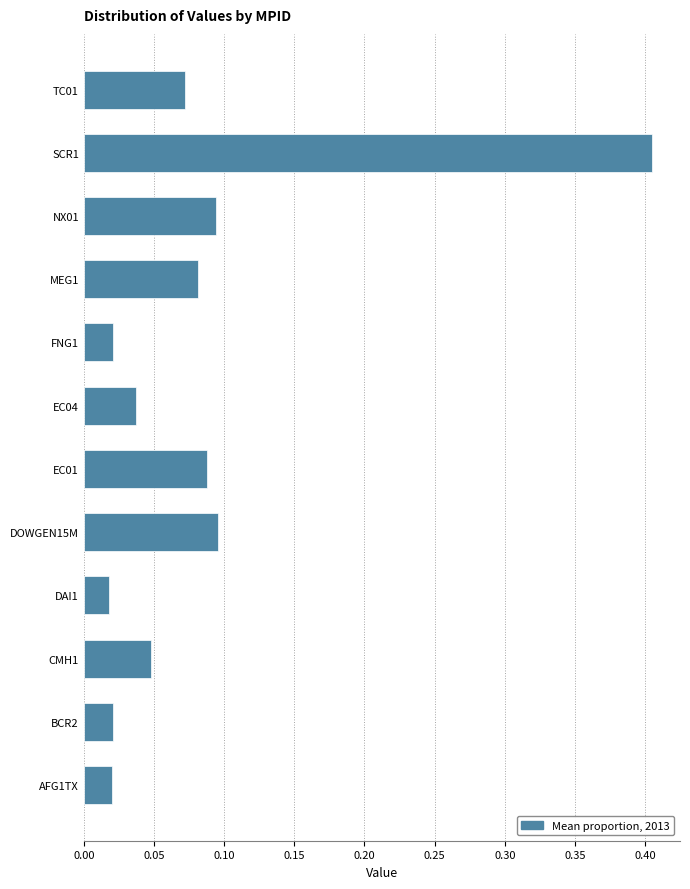

Which has a higher value, NX01 or DAI1?

NX01